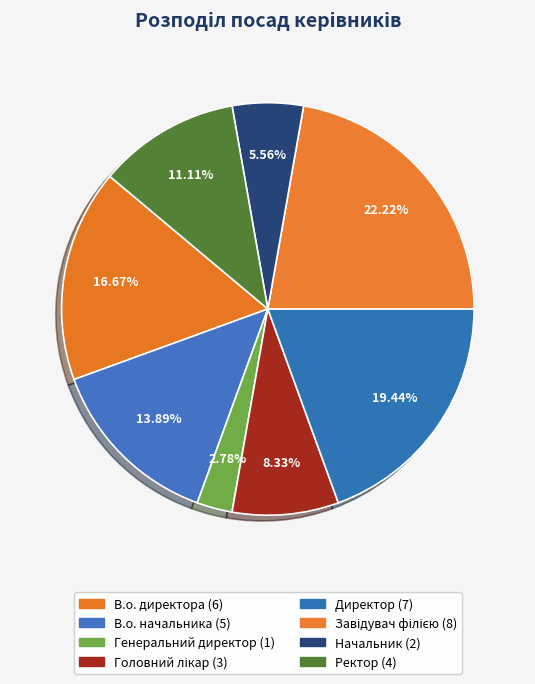

How many slices are in this pie chart?

8